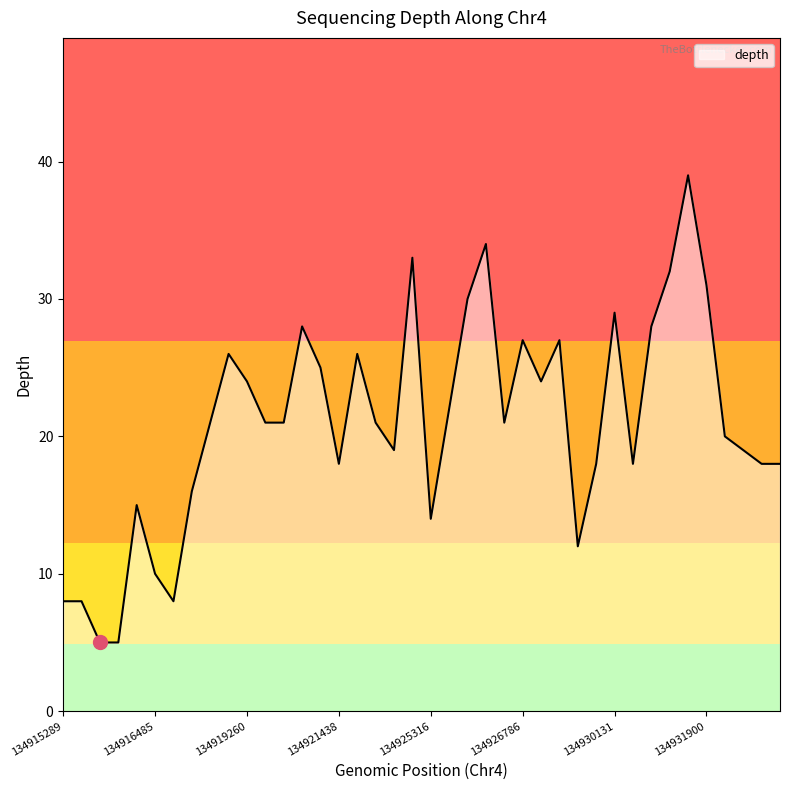

What is the difference between the maximum and minimum values?

34